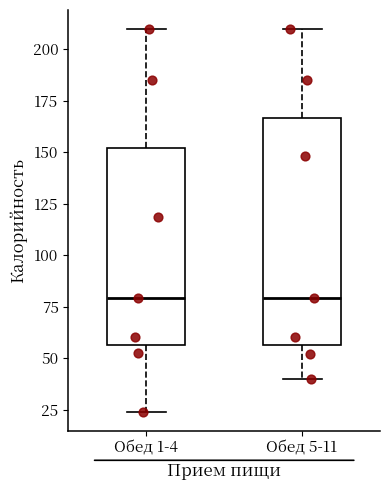

Reading left to right, read every box against the y-axis: the position of its median line, the range the box covers, and the ends of its whiskers. The values are not printed on the chart, so give them approximately, as read against the axis.

Обед 1-4: median 80, box 55 to 150, whiskers 25 to 210
Обед 5-11: median 80, box 55 to 165, whiskers 40 to 210